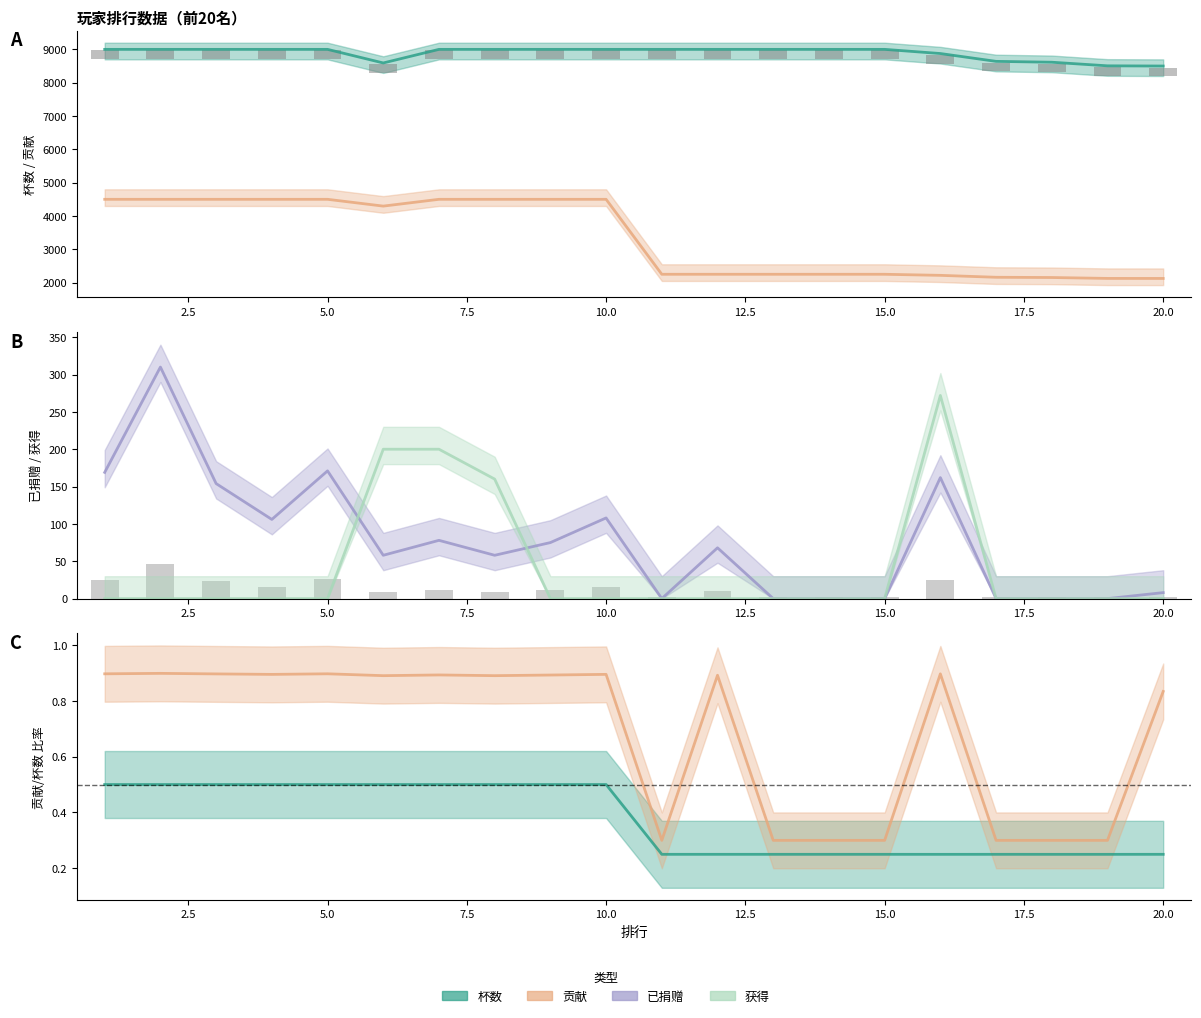

Which series has the largest total across all categories?

杯数